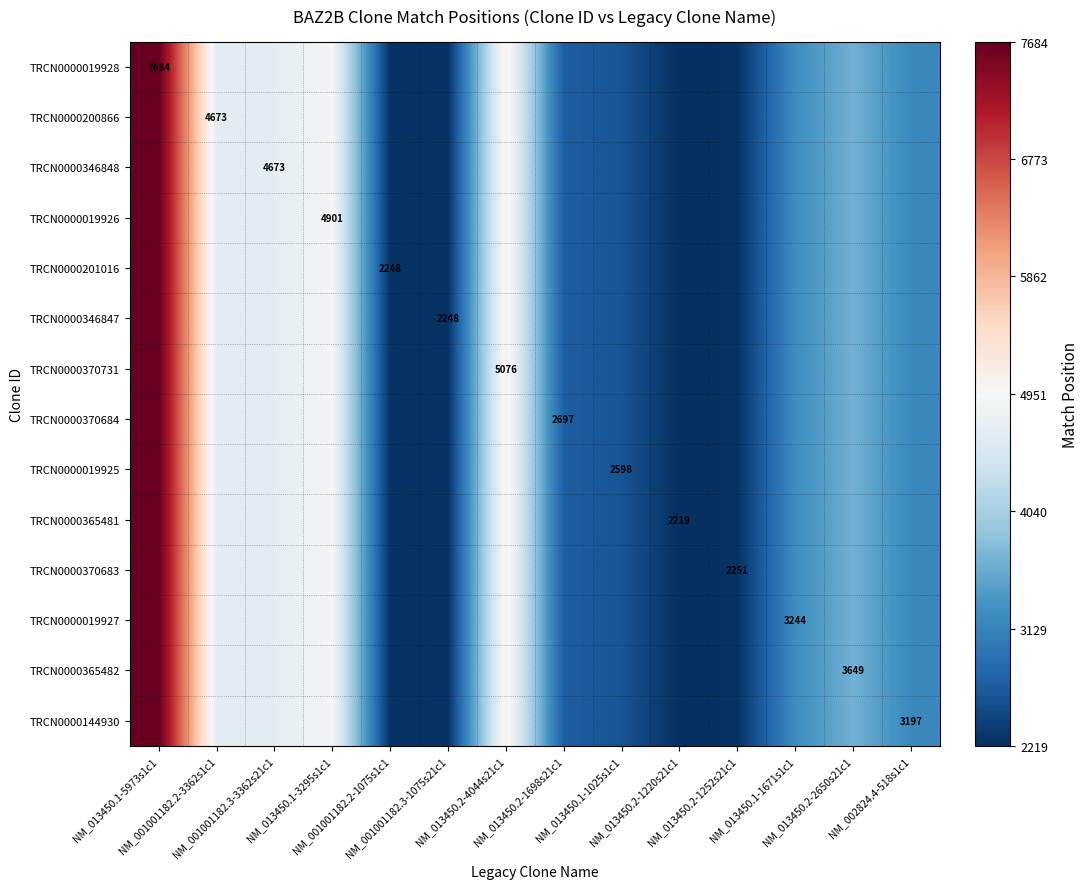

True or false: TRCN0000365482 has a value of 1479 at NM_013450.2-1698s21c1.

False